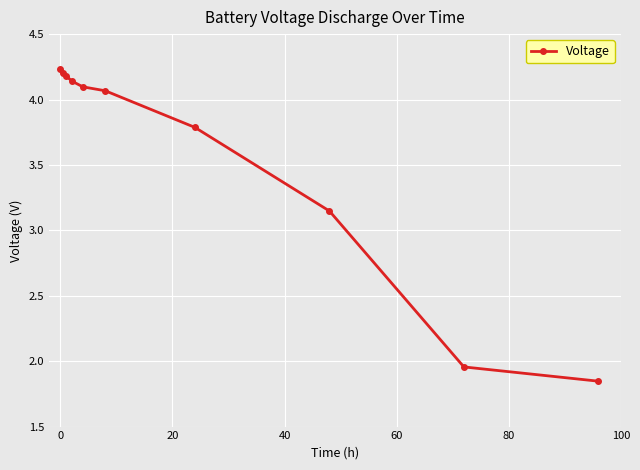

What is the average value?

3.6